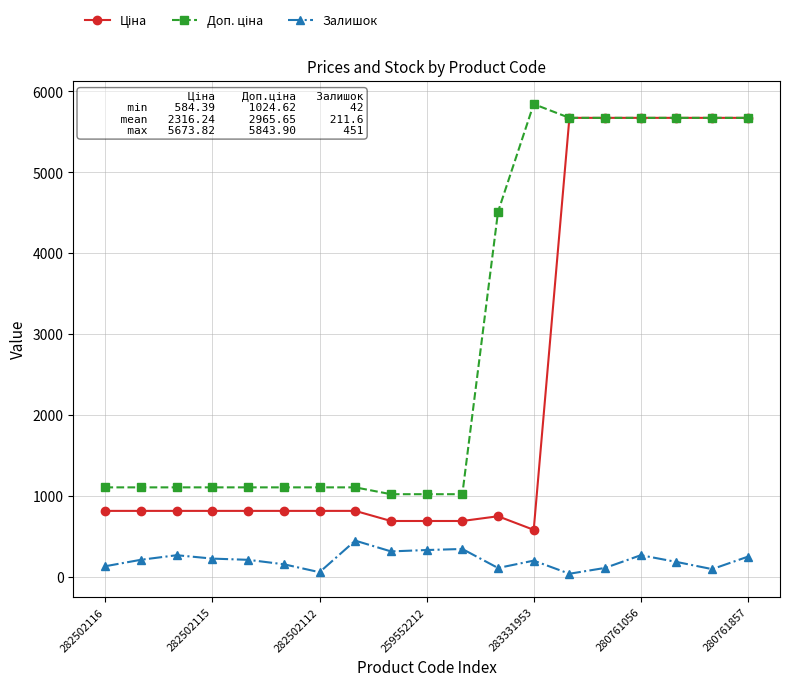

What is the greatest value displayed?

5843.9